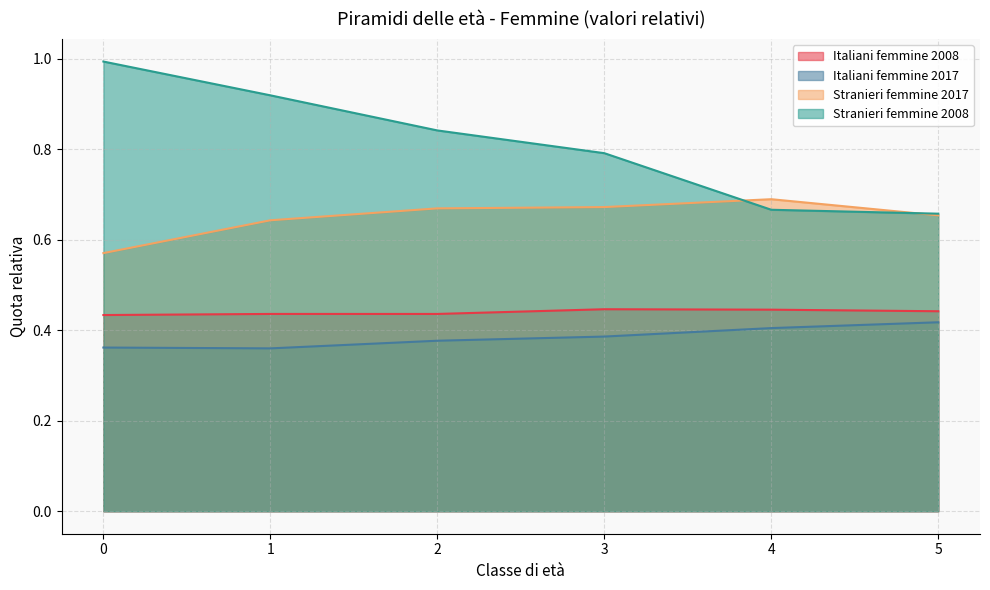

How many lines are shown in the chart?

4